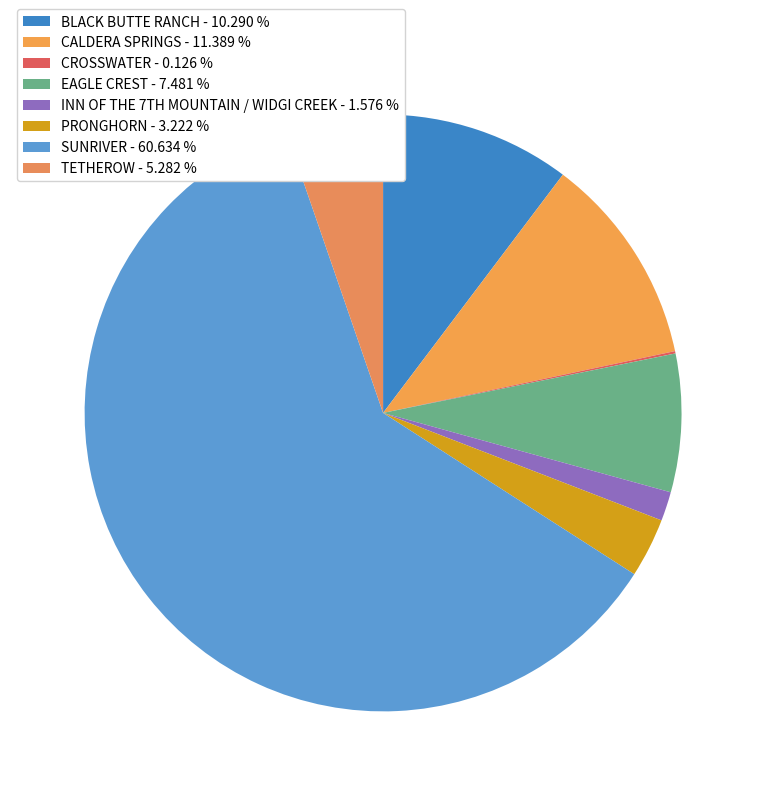

What is the ratio of the value at SUNRIVER to the value at PRONGHORN?

18.8